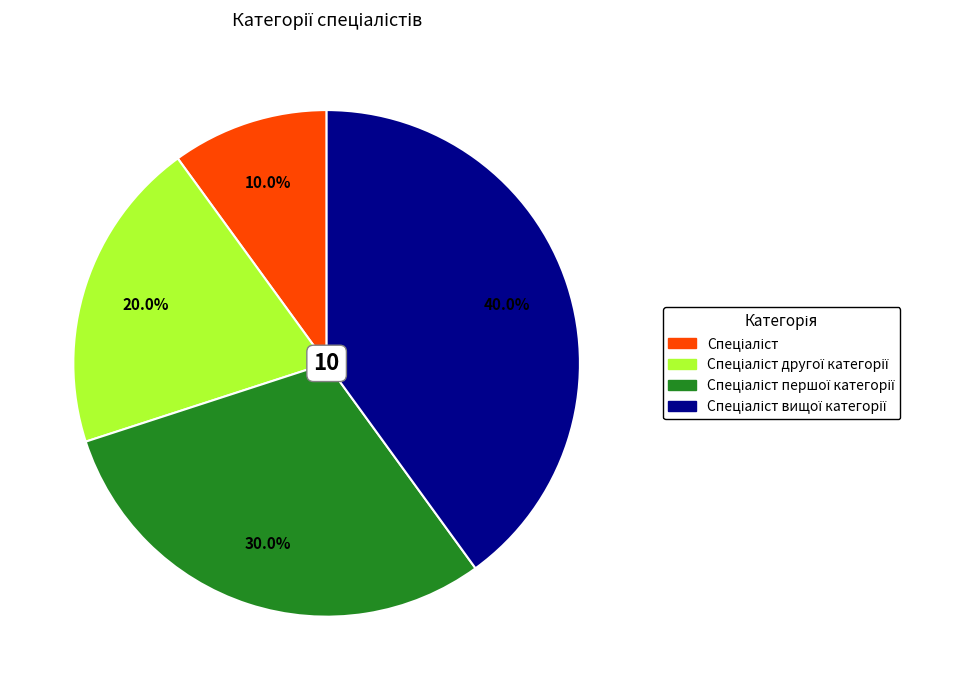

Is there a majority slice in this chart?

No